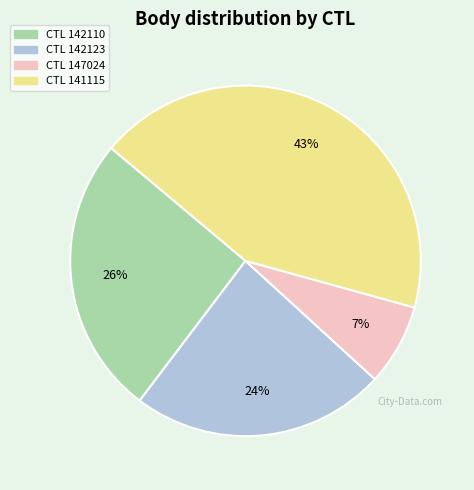

Does any single category account for the majority?

No